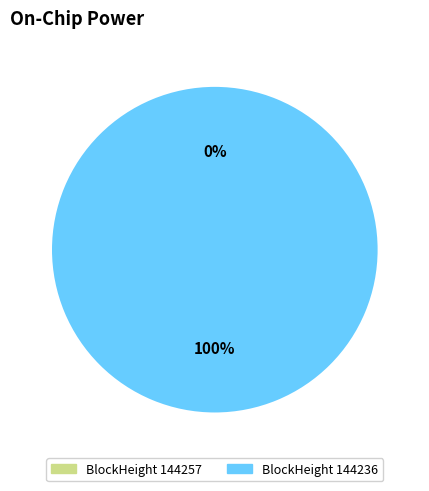

To the nearest percent, what is the difference between the largest and smallest slice percentages?

100%